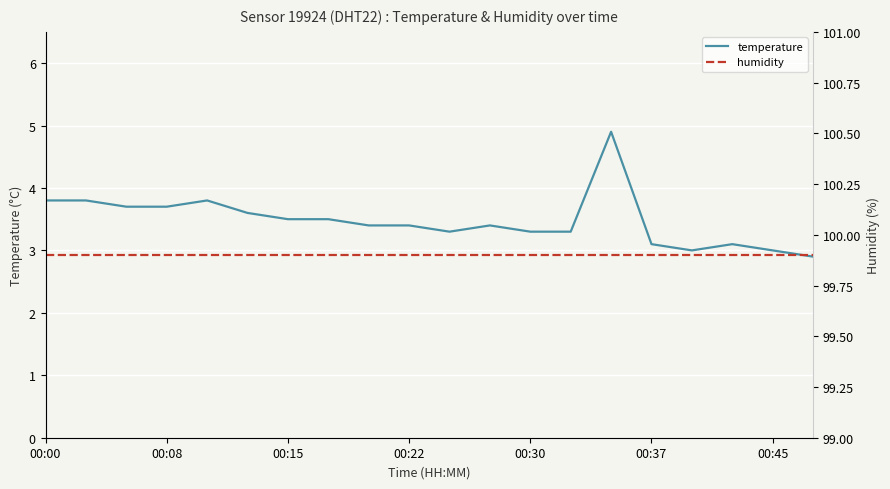

What is the lowest value of the temperature series?

2.9